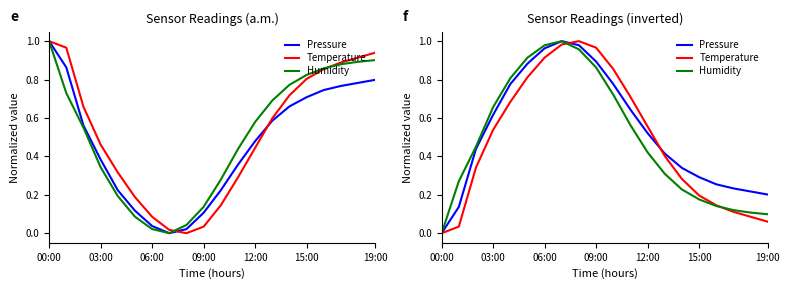

At which category does the chart reach its peak across all series?

7